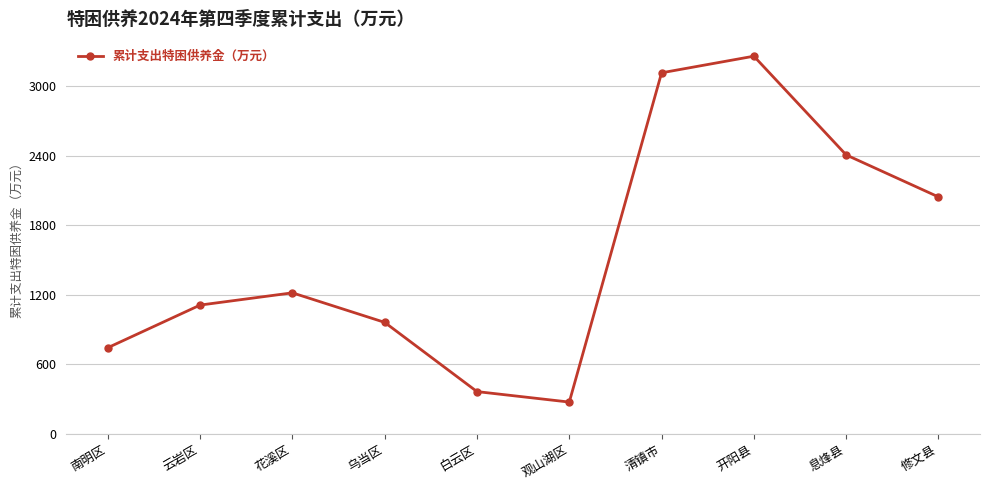

Which category has the highest value across all series?

开阳县